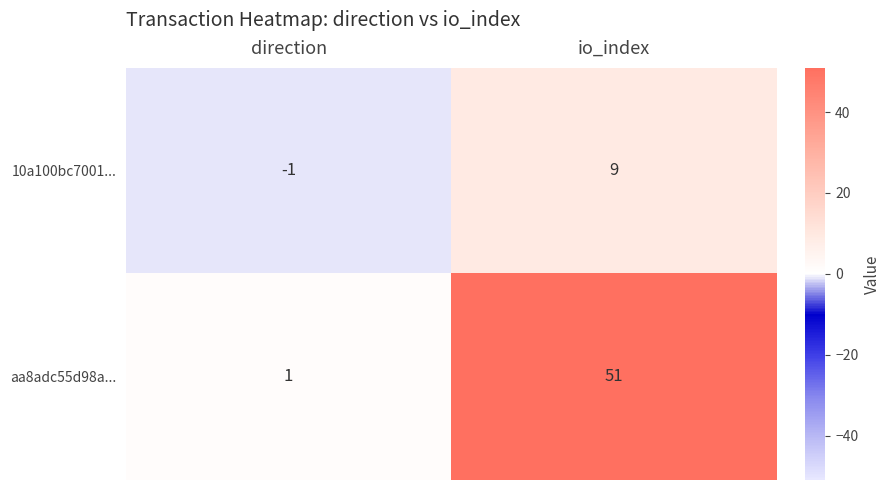

Reading left to right, transcribe all the data shown in this chart.

10a100bc7001...: direction=-1	io_index=9
aa8adc55d98a...: direction=1	io_index=51